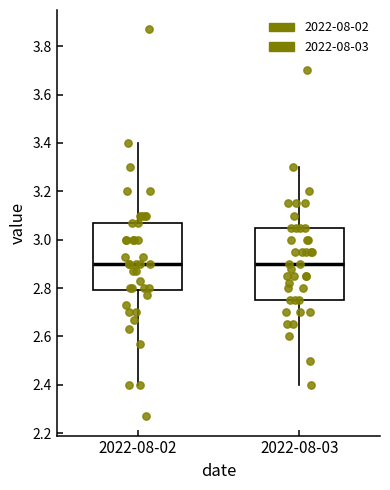

Where is the lower edge of the box for 2022-08-02 on the y-axis? The values are not printed on the chart, so give them approximately, as read against the axis.

2.80